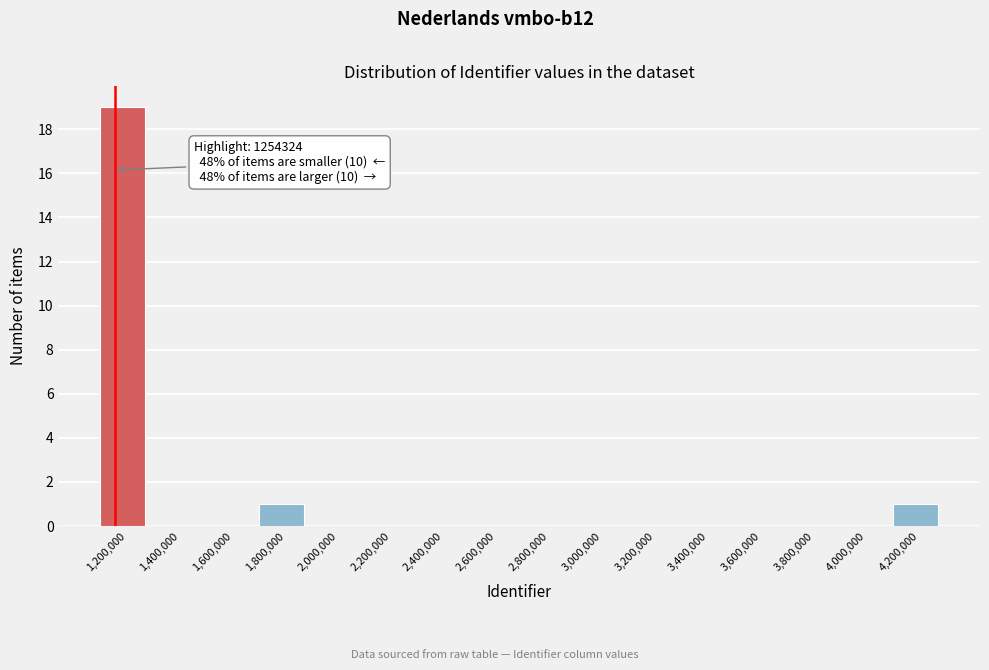

Reading right to left, what are all the values shown in this chart?

4,200,000=1	4,000,000=0	3,800,000=0	3,600,000=0	3,400,000=0	3,200,000=0	3,000,000=0	2,800,000=0	2,600,000=0	2,400,000=0	2,200,000=0	2,000,000=0	1,800,000=1	1,600,000=0	1,400,000=0	1,200,000=19